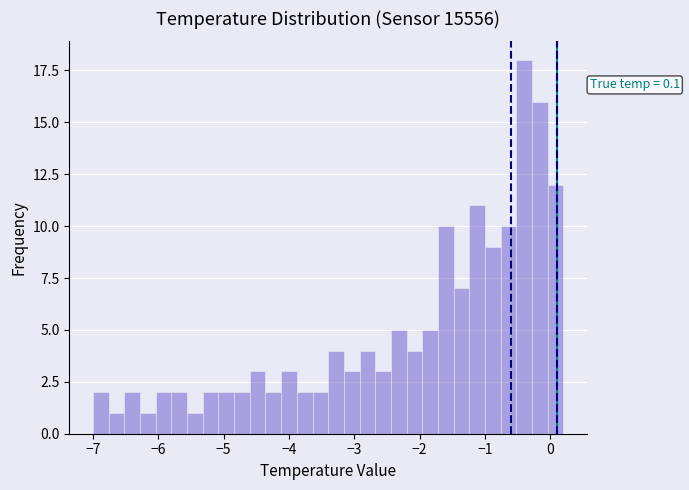

Read against the x-axis, roughly where is the centre of the tallest bar?

-0.4